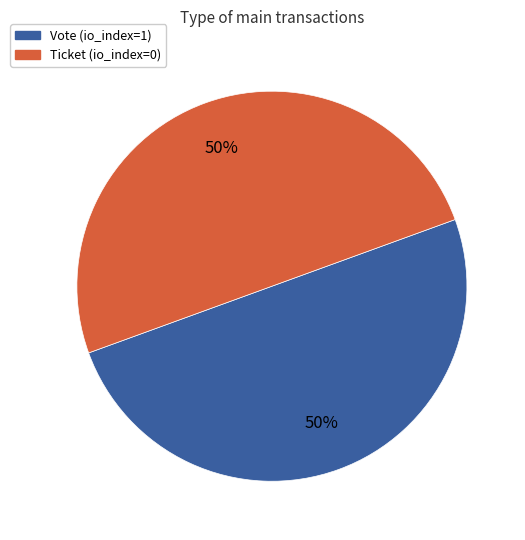

To the nearest percent, what is the average slice percentage?

50%